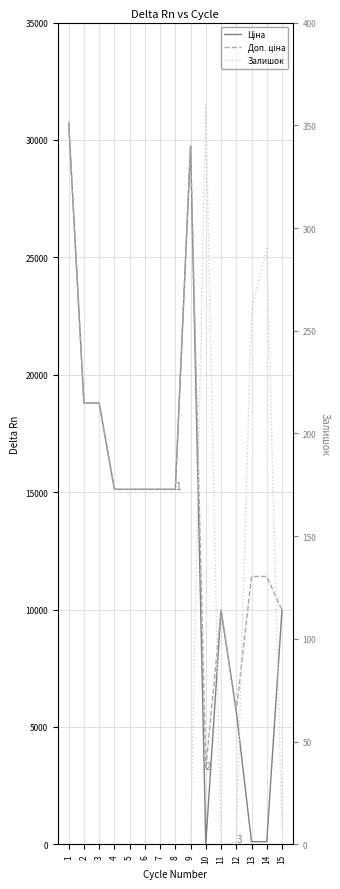

How many values in the Залишок series exceed 0?

5